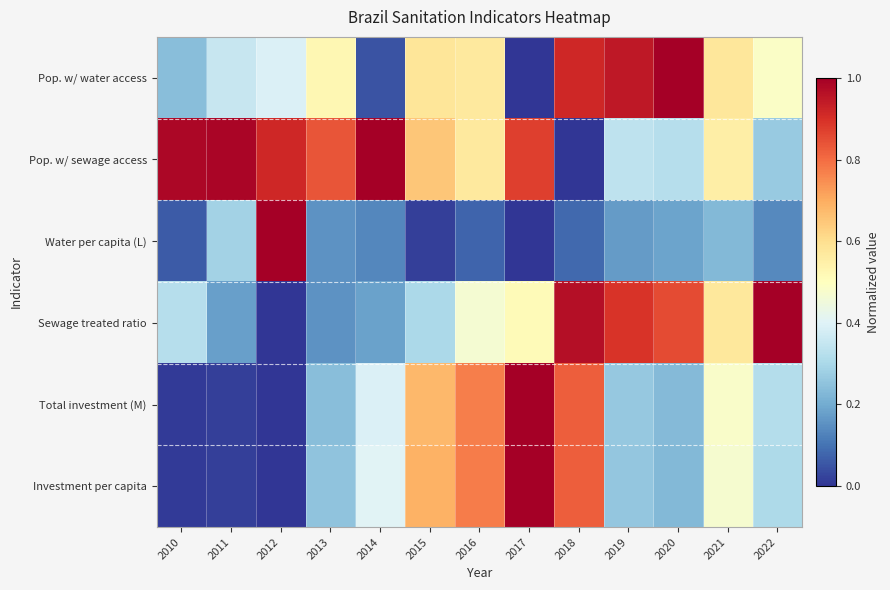

Reading right to left, transcribe all the data shown in this chart.

Pop. w/ water access: 2022=0.5	2021=0.6	2020=1.0	2019=0.9	2018=0.9	2017=0.0	2016=0.6	2015=0.6	2014=0.0	2013=0.5	2012=0.4	2011=0.4	2010=0.2
Pop. w/ sewage access: 2022=0.3	2021=0.6	2020=0.3	2019=0.3	2018=0.0	2017=0.9	2016=0.6	2015=0.6	2014=1.0	2013=0.8	2012=0.9	2011=1.0	2010=1.0
Water per capita (L): 2022=0.1	2021=0.2	2020=0.2	2019=0.2	2018=0.1	2017=0.0	2016=0.1	2015=0.0	2014=0.1	2013=0.2	2012=1.0	2011=0.3	2010=0.1
Sewage treated ratio: 2022=1.0	2021=0.6	2020=0.9	2019=0.9	2018=1.0	2017=0.5	2016=0.5	2015=0.3	2014=0.2	2013=0.2	2012=0.0	2011=0.2	2010=0.3
Total investment (M): 2022=0.3	2021=0.5	2020=0.2	2019=0.3	2018=0.8	2017=1.0	2016=0.8	2015=0.7	2014=0.4	2013=0.2	2012=0.0	2011=0.0	2010=0.0
Investment per capita: 2022=0.3	2021=0.5	2020=0.2	2019=0.3	2018=0.8	2017=1.0	2016=0.8	2015=0.7	2014=0.4	2013=0.3	2012=0.0	2011=0.0	2010=0.0